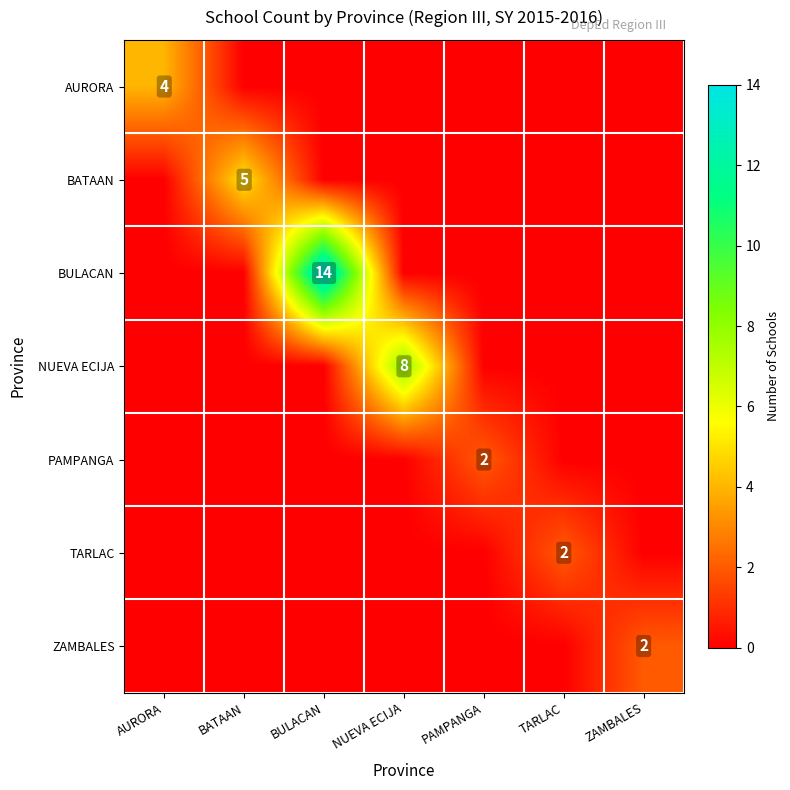

What is the total value across all series at NUEVA ECIJA?

8